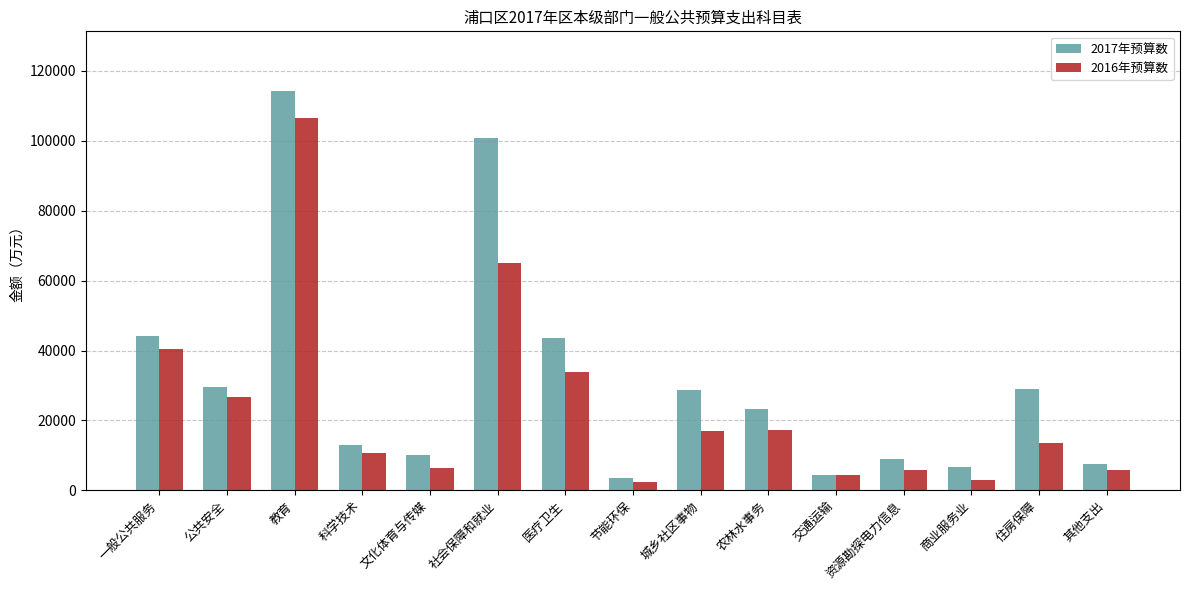

What is the value of the 2017年预算数 bar at the 14th from the left?

29047